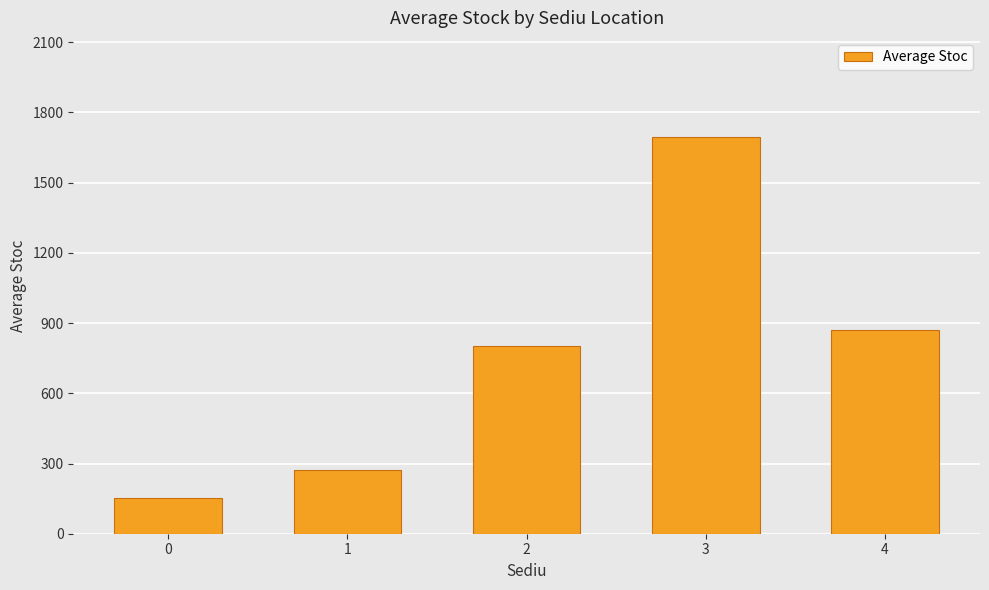

Rank the categories by value from highest to lowest.

3, 4, 2, 1, 0